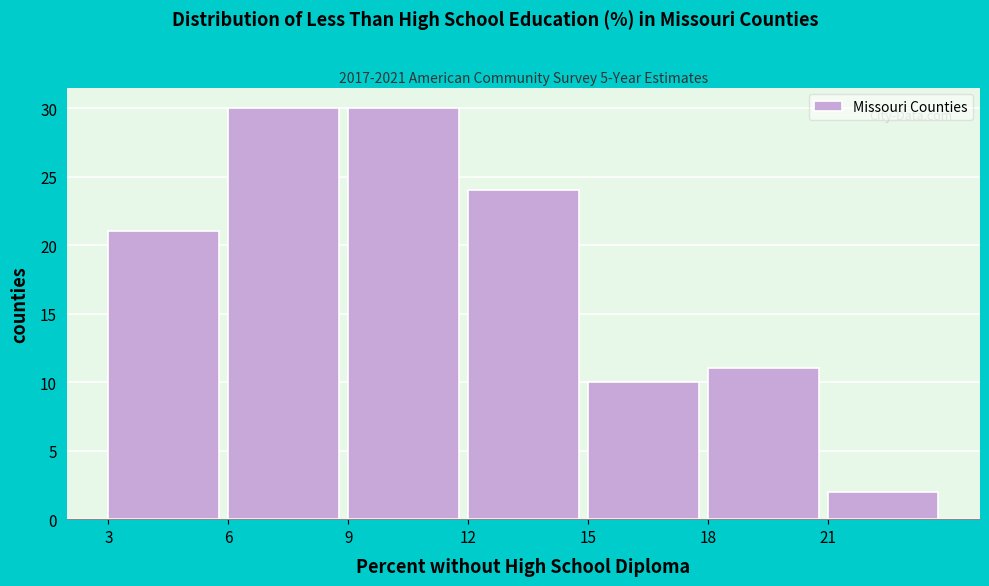

Reading left to right, transcribe this chart: for each bar, give the range it covers on the x-axis and its height. The values are not printed on the chart, so give them approximately, as read against the axis.

3 to 6: 21
6 to 9: 30
9 to 12: 30
12 to 15: 24
15 to 18: 10
18 to 21: 11
21 to 24: 2